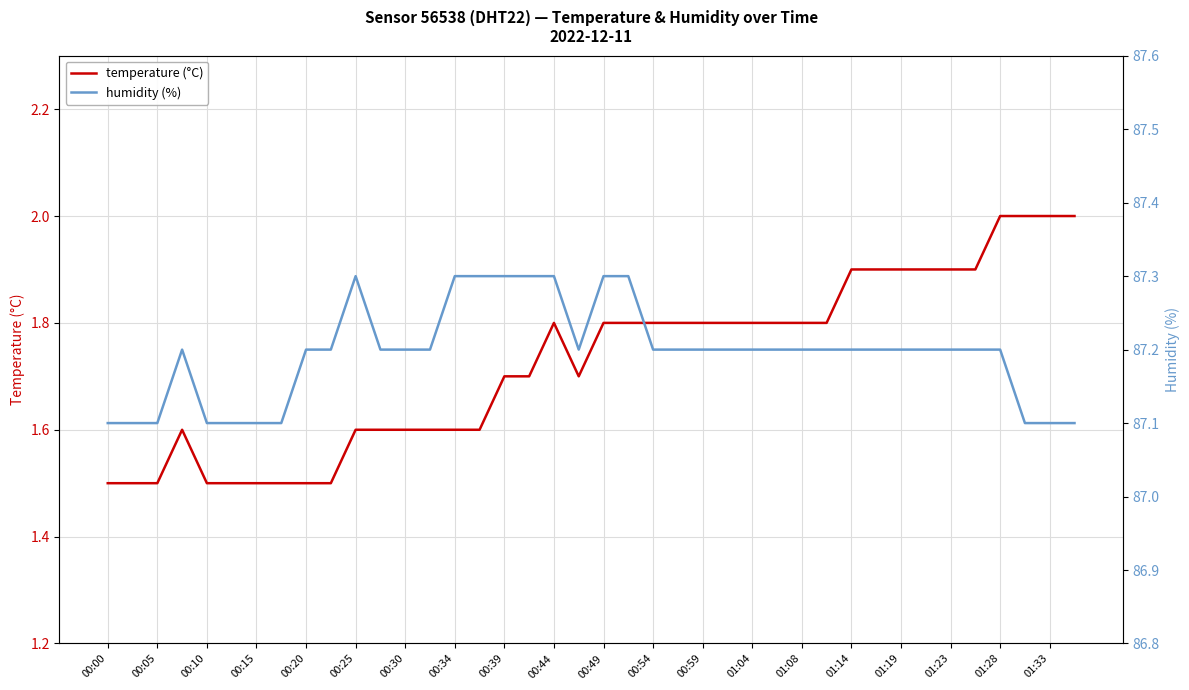

True or false: temperature (°C) and humidity (%) intersect in this chart.

False